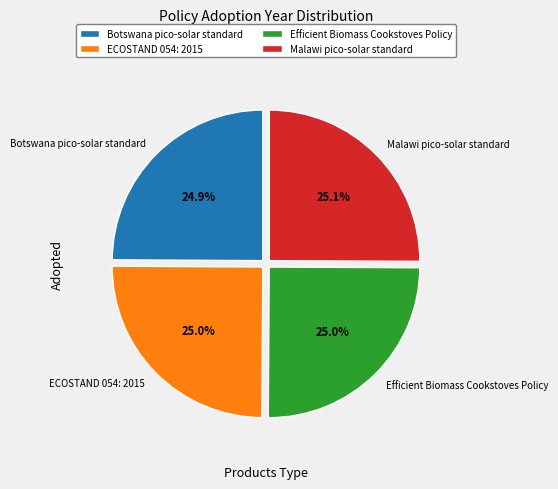

Approximately how many times larger is the value at Botswana pico-solar standard compared to ECOSTAND 054: 2015?

1.0